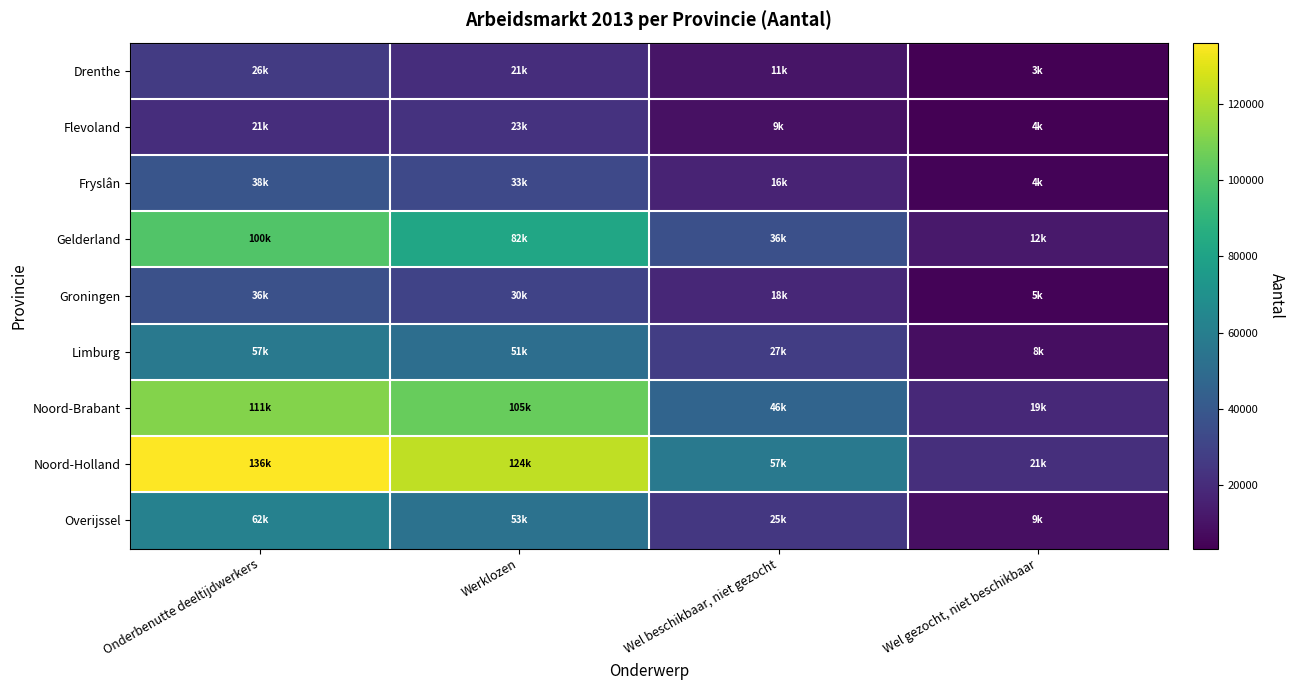

At which category does the chart reach its minimum across all series?

Wel gezocht, niet beschikbaar